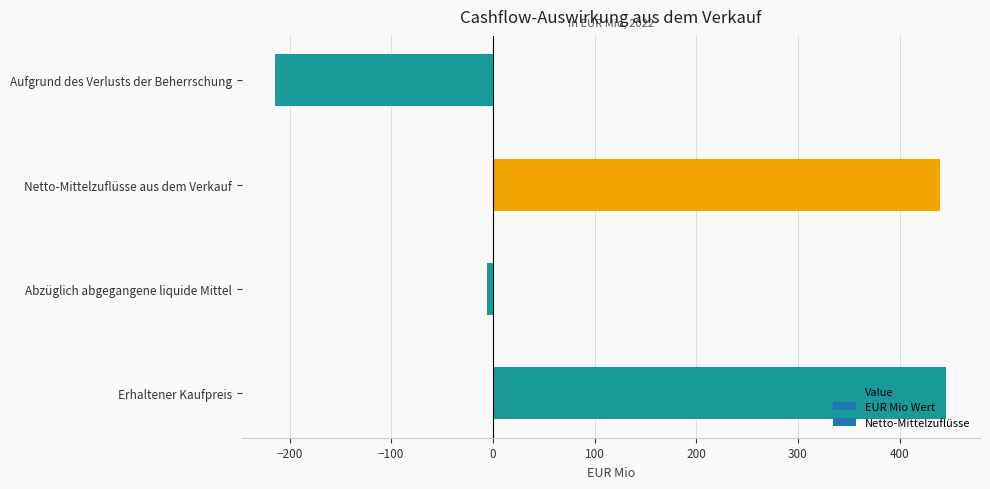

True or false: the data shows -292 at Aufgrund des Verlusts der Beherrschung.

False